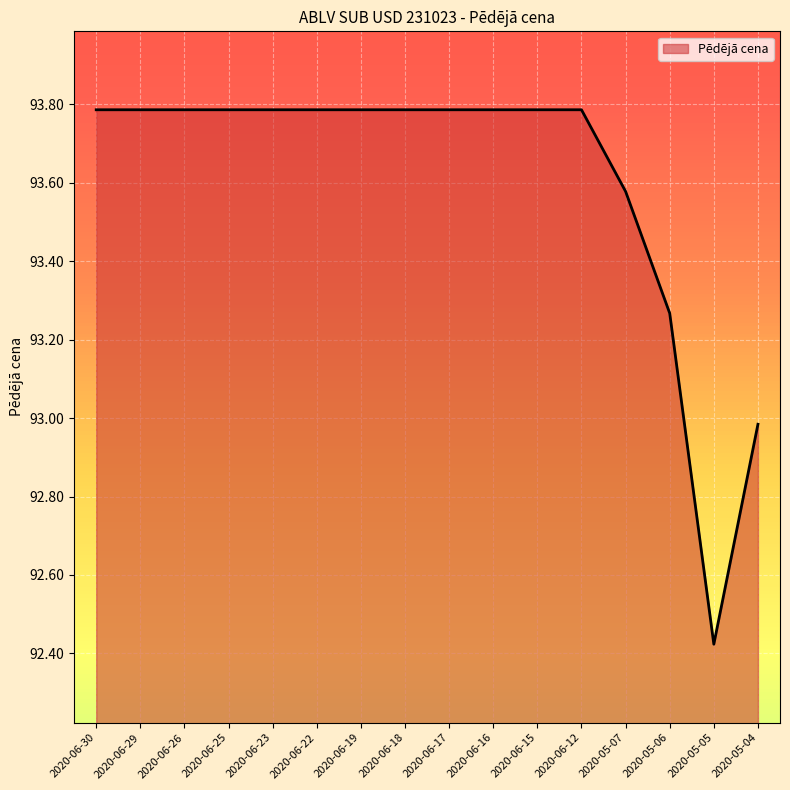

The value at 2020-06-19 is 127.0. True or false?

False